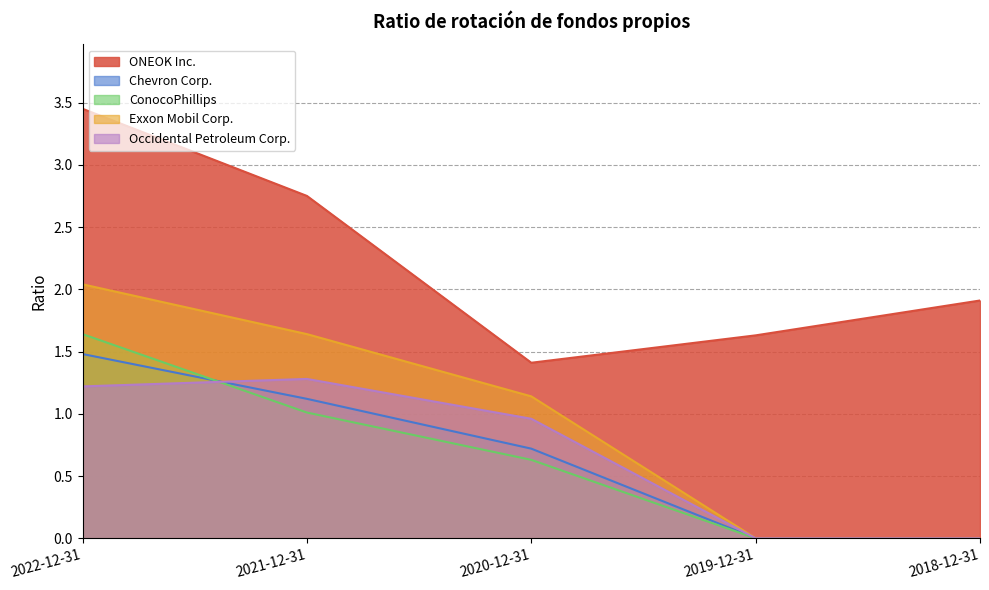

True or false: Chevron Corp. and ONEOK Inc. intersect in this chart.

False